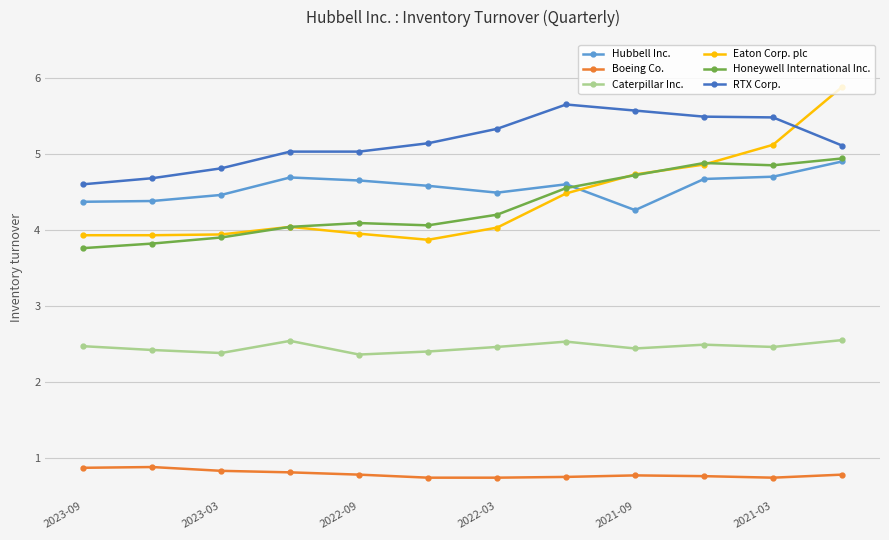

What is the value of the Eaton Corp. plc point at the 8th from the left?

4.5